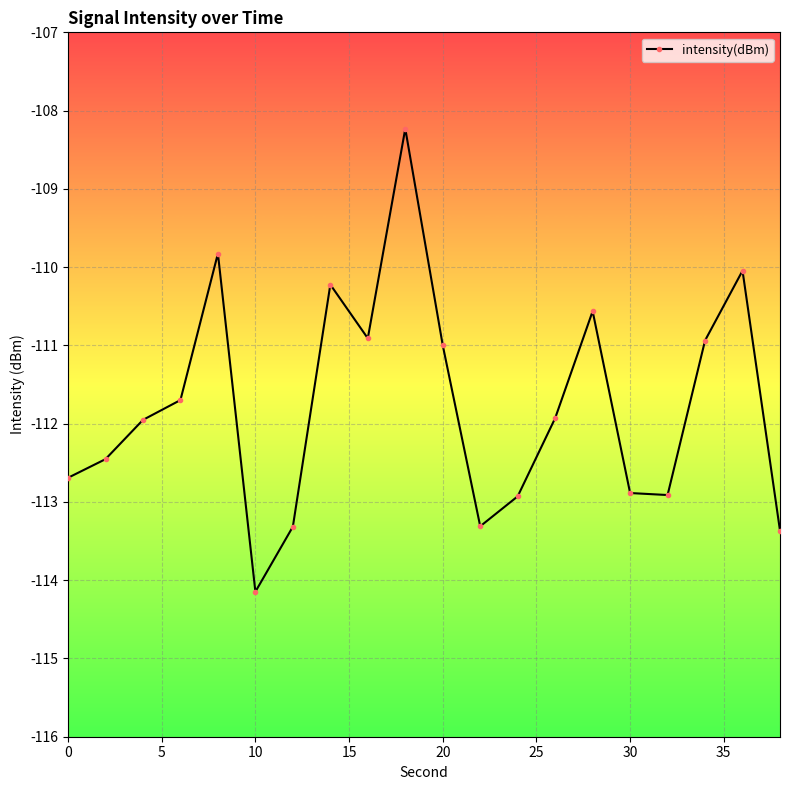

True or false: the data has more than 1 interior local peaks.

True